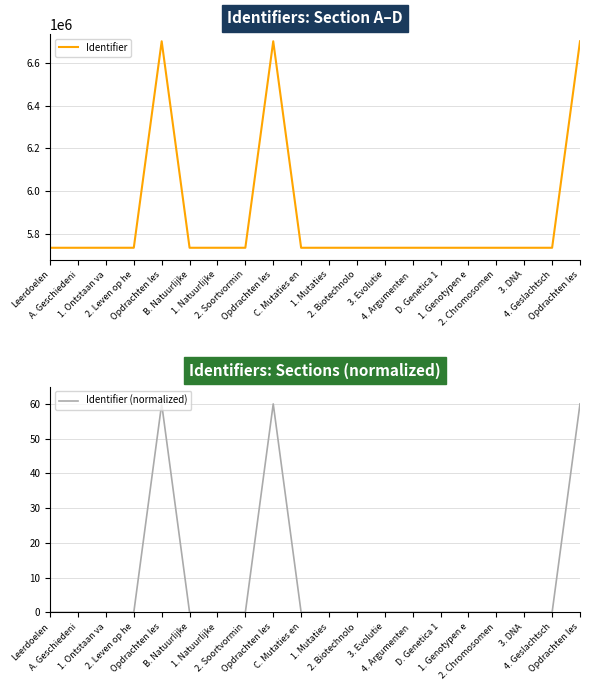

Which has a higher value, 4. Argumenten  or 1. Mutaties?

4. Argumenten 